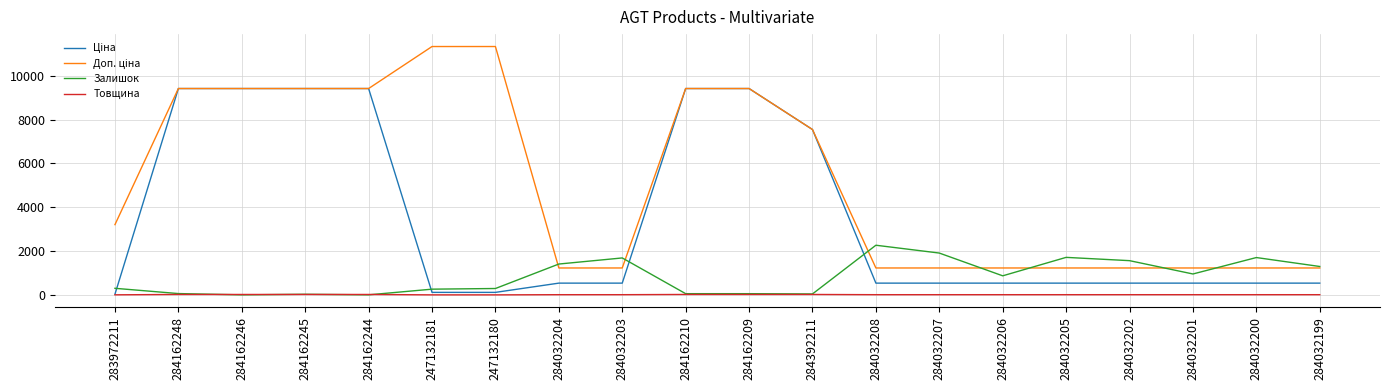

Where does the Товщина series first go above 8?

284162248